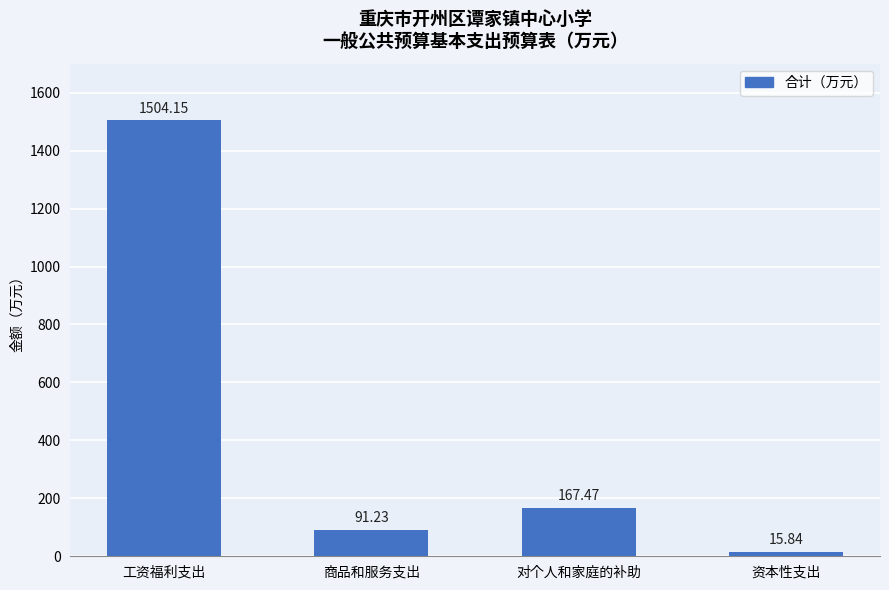

Count the number of data series in this chart.

1